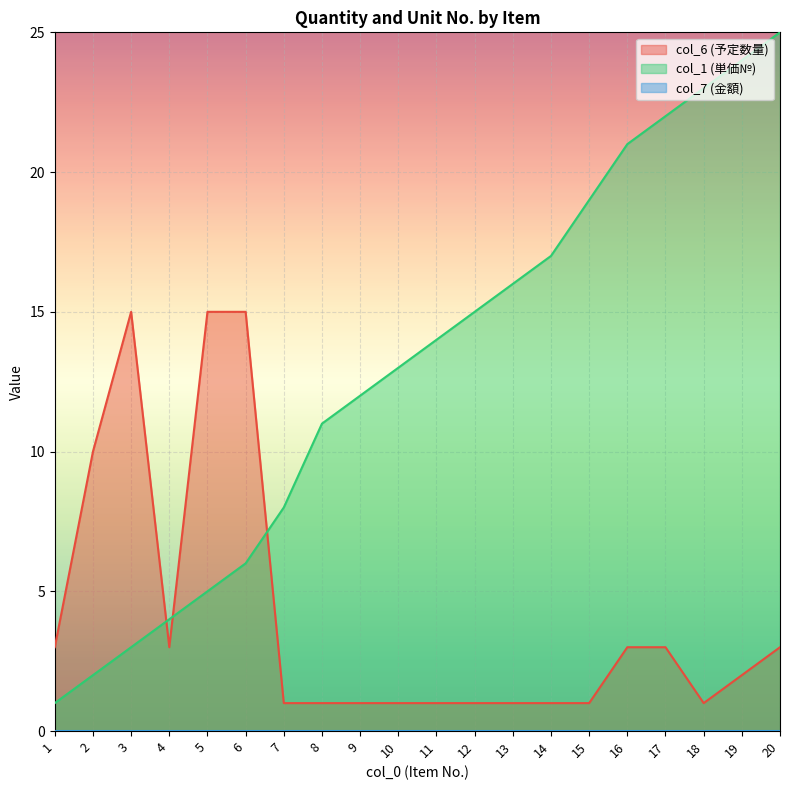

Reading left to right, what are all the values shown in this chart?

col_6: 1=3	2=10	3=15	4=3	5=15	6=15	7=1	8=1	9=1	10=1	11=1	12=1	13=1	14=1	15=1	16=3	17=3	18=1	19=2	20=3
col_1: 1=1	2=2	3=3	4=4	5=5	6=6	7=8	8=11	9=12	10=13	11=14	12=15	13=16	14=17	15=19	16=21	17=22	18=23	19=24	20=25